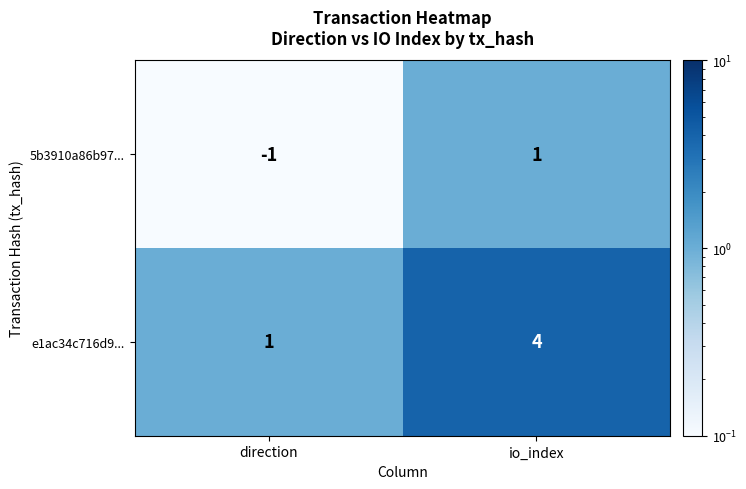

Which series has the largest total across all categories?

e1ac34c716d9...